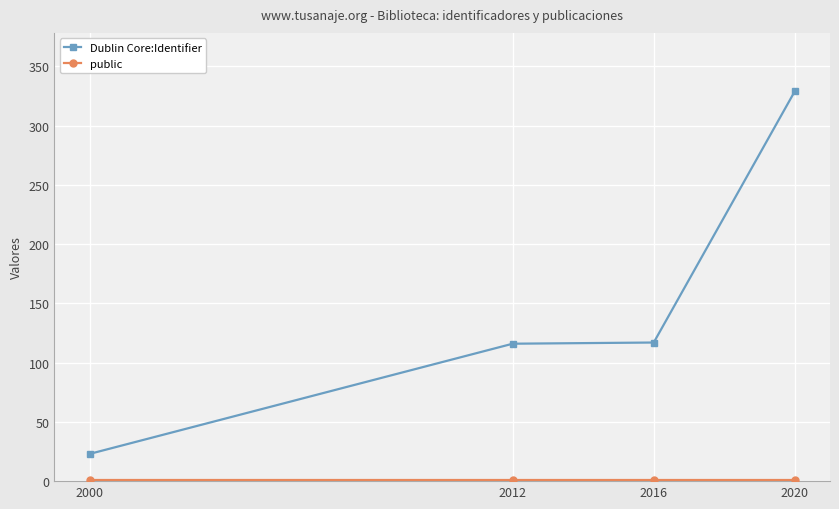

How many series are shown in this chart?

2